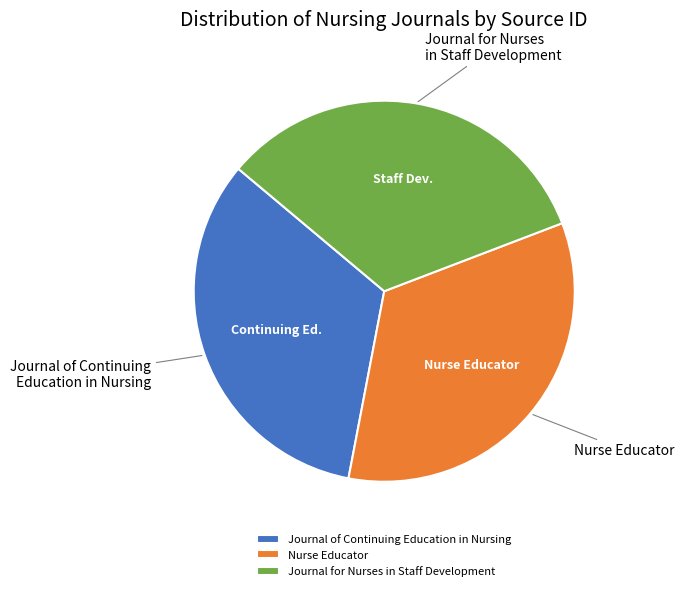

Count the number of slices in the pie.

3